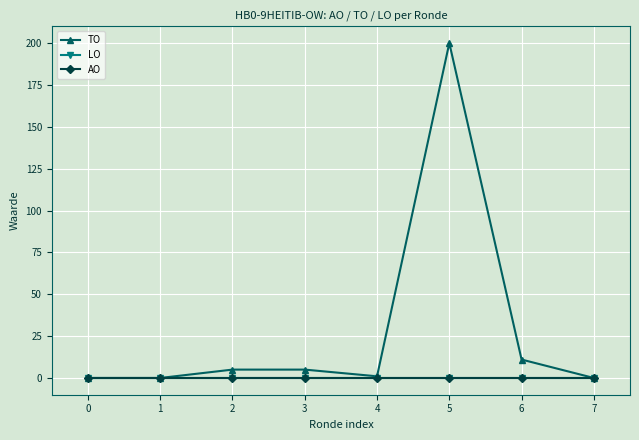

Is it true that TO equals 0 at 0?

True